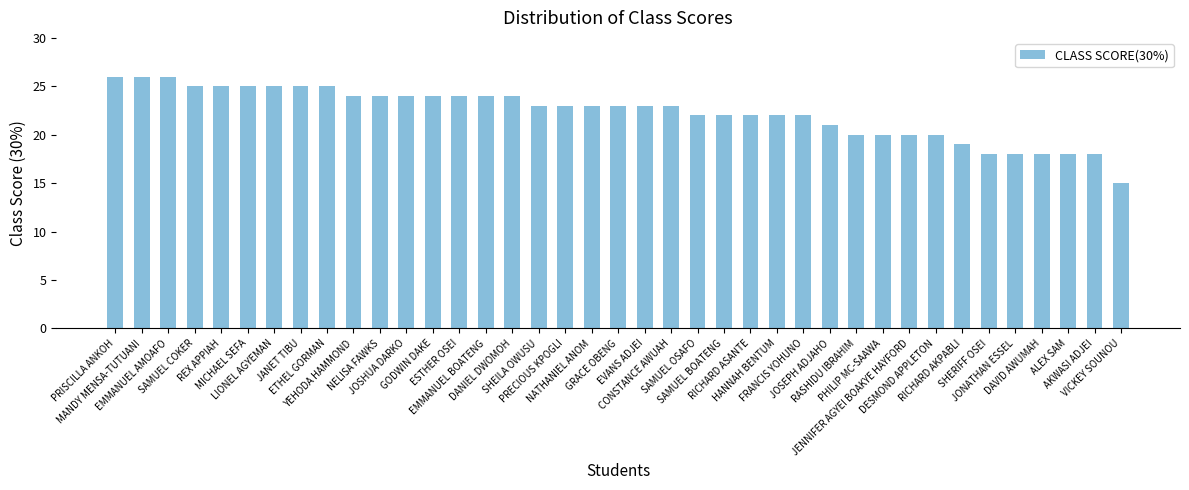

What is the label of the 4th bar from the left?

SAMUEL COKER